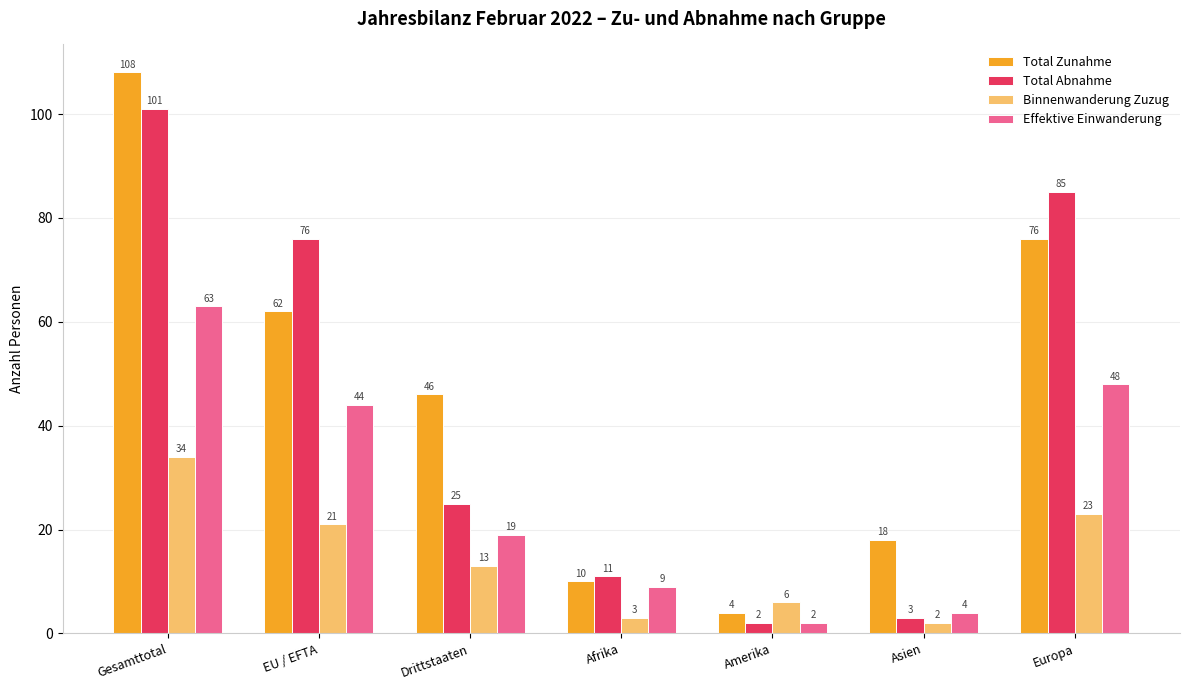

True or false: Total Zunahme has a value of 4 at Amerika.

True